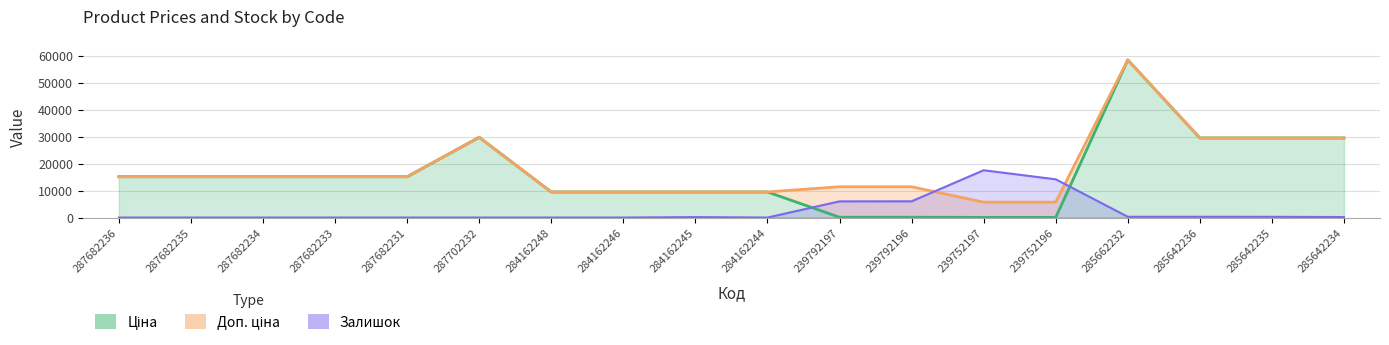

What are all the series names shown in the legend?

Ціна, Доп. ціна, Залишок